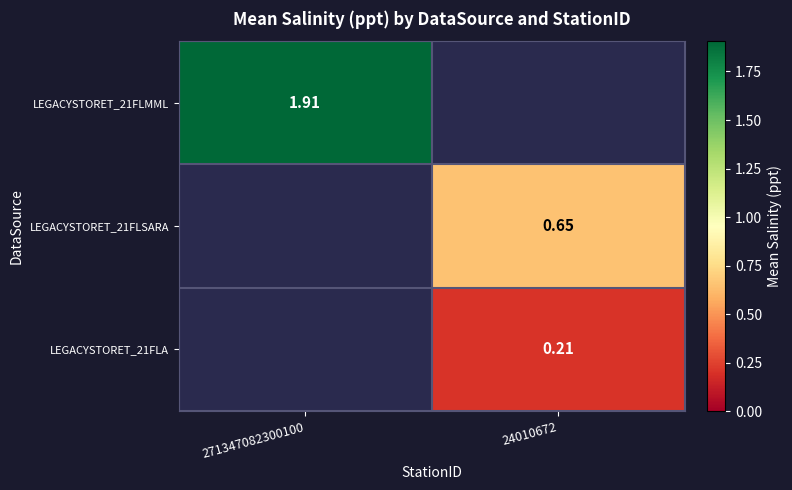

Is the value of LEGACYSTORET_21FLA at 24010672 greater than the value of LEGACYSTORET_21FLMML at 271347082300100?

No